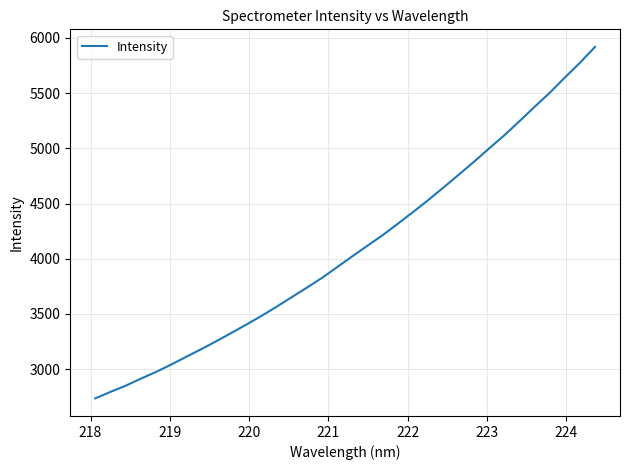

What is the maximum value shown in the chart?

5918.5